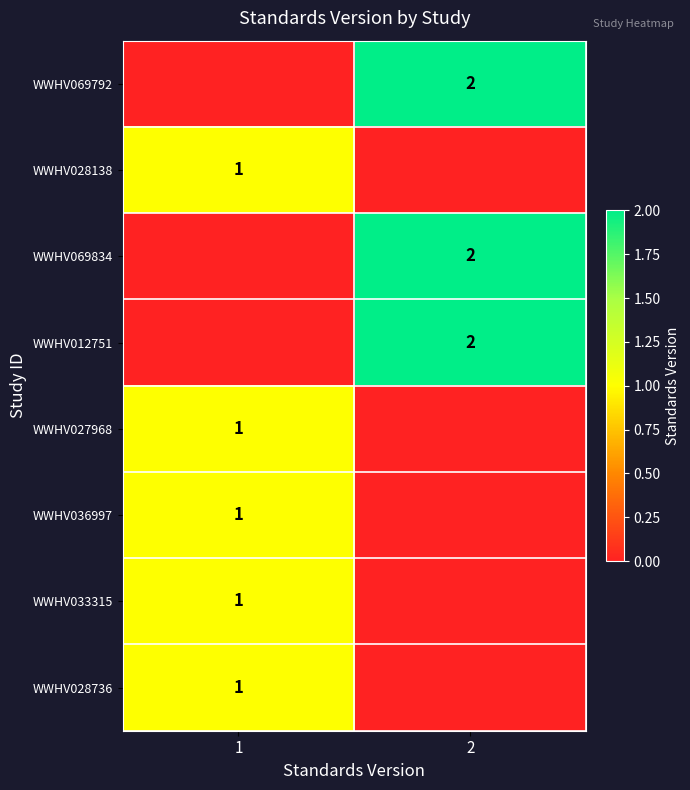

What is the difference between the highest and lowest values at 1?

1